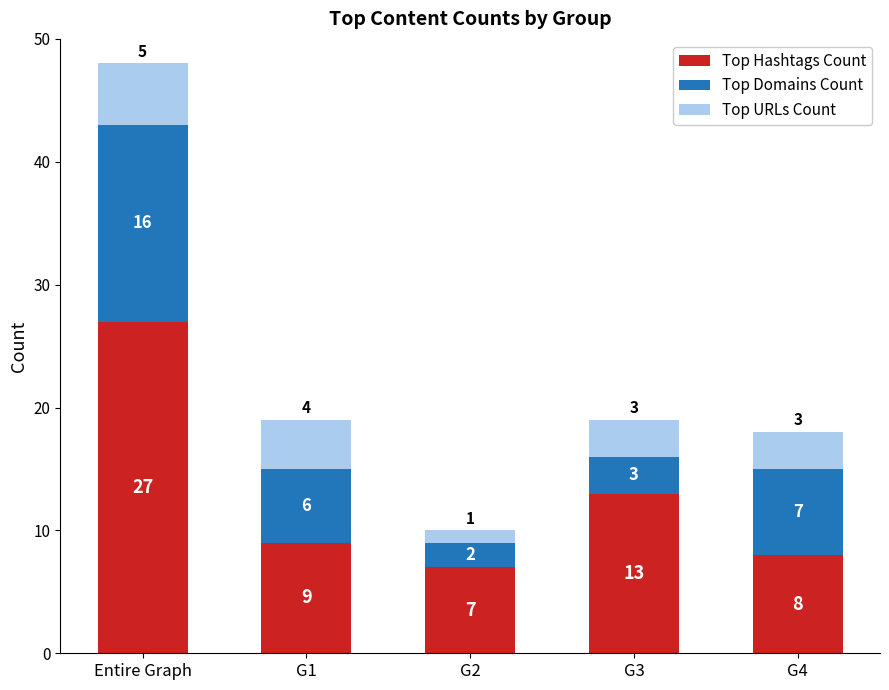

Reading left to right, what are the values for Top Hashtags Count?

Entire Graph=27	G1=9	G2=7	G3=13	G4=8